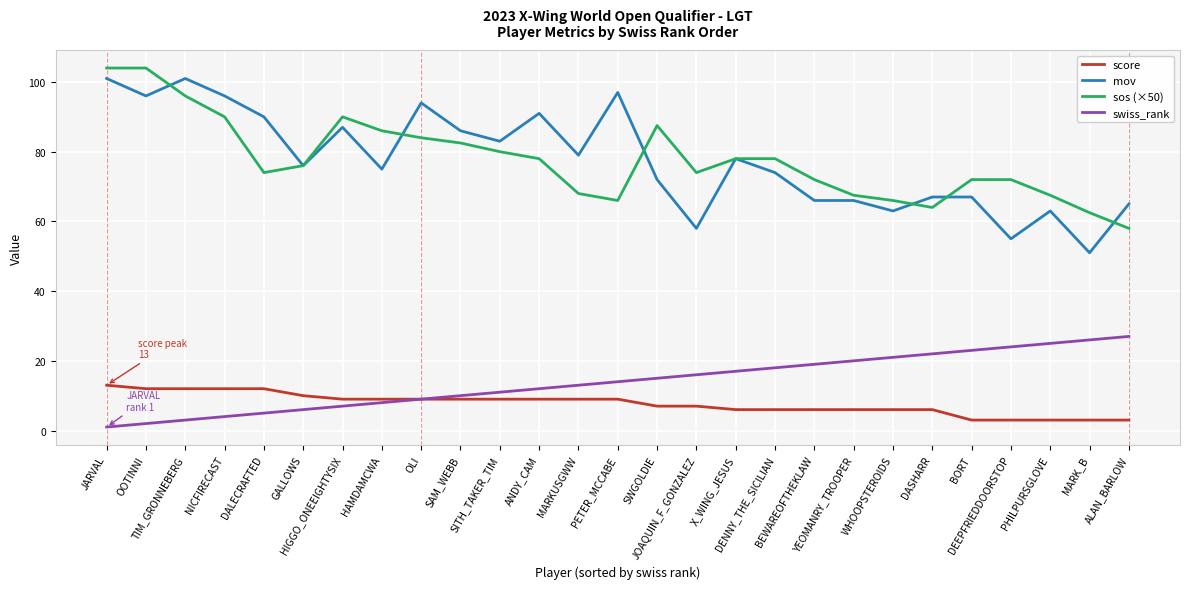

Count the number of data series in this chart.

4